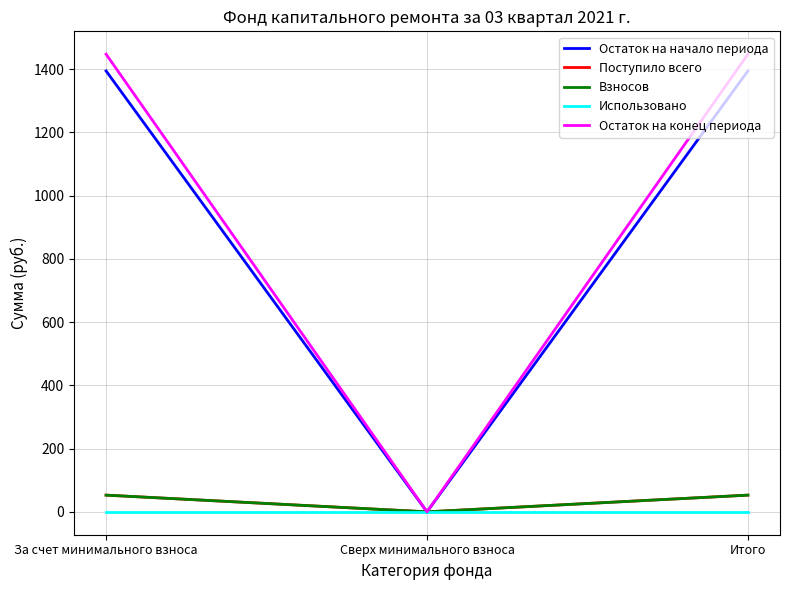

Is this an area chart (filled region under the line)?

No